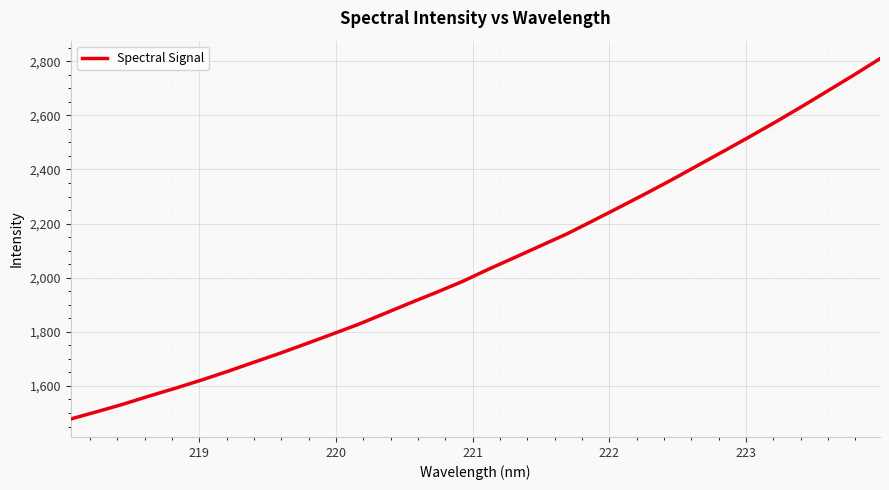

What is the greatest value displayed?

2809.2